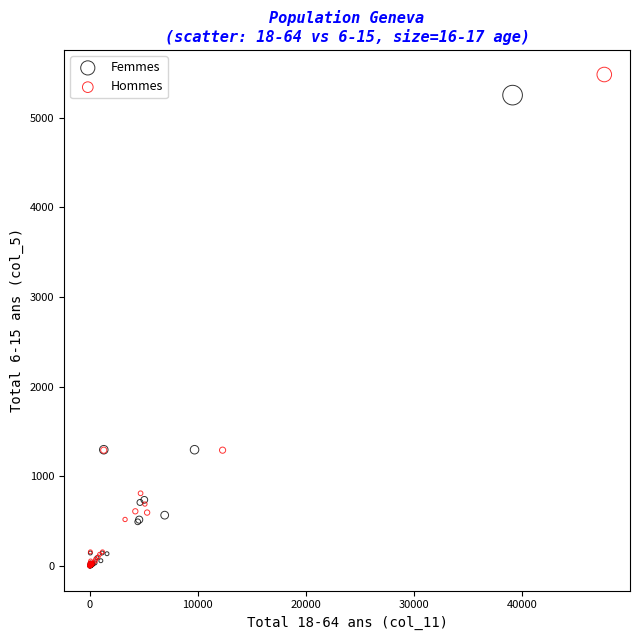

Which series has the largest Y range (max minus min)?

Hommes